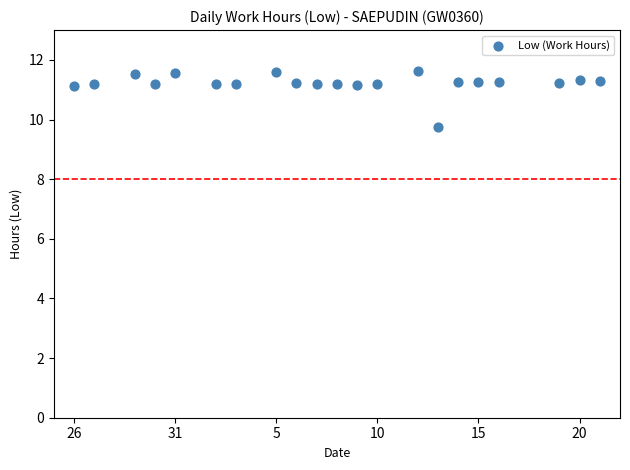

What is the range of X values (max minus min)?

26.0